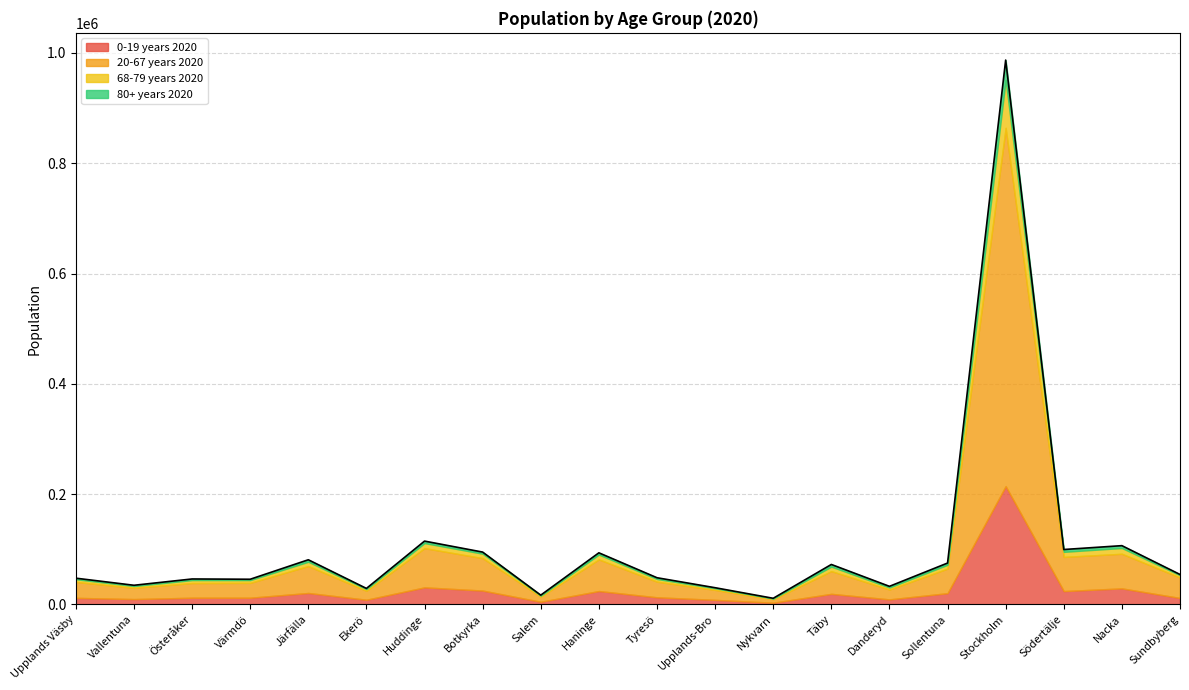

Where is the first local minimum for 80+ years 2020?

Vallentuna